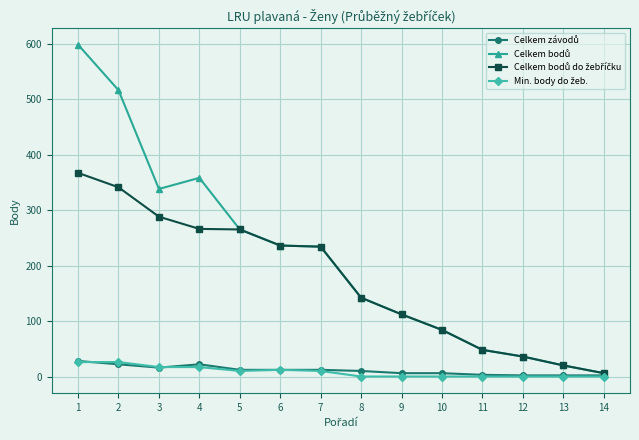

At 9, list the series in order from smallest to largest.

Min. body do žeb., Celkem závodů, Celkem bodů, Celkem bodů do žebříčku